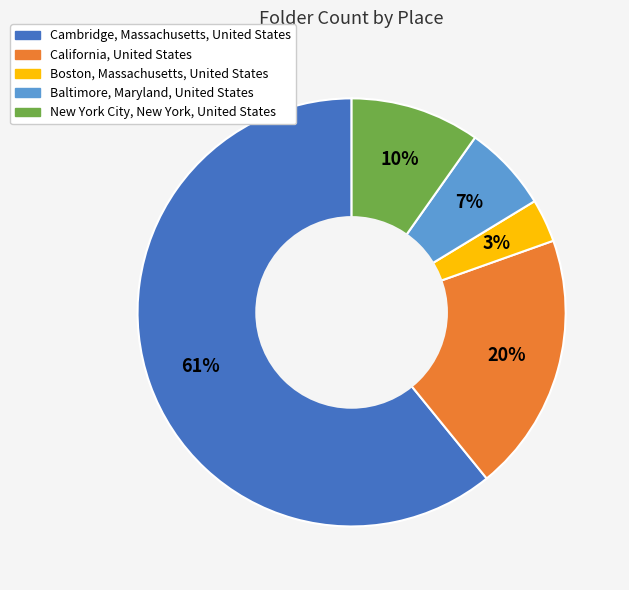

Does New York City, New York, United States represent more than half of the total?

No